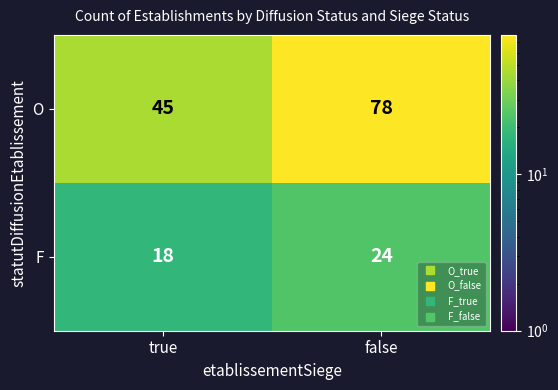

What is the difference between the O values at false and true?

33